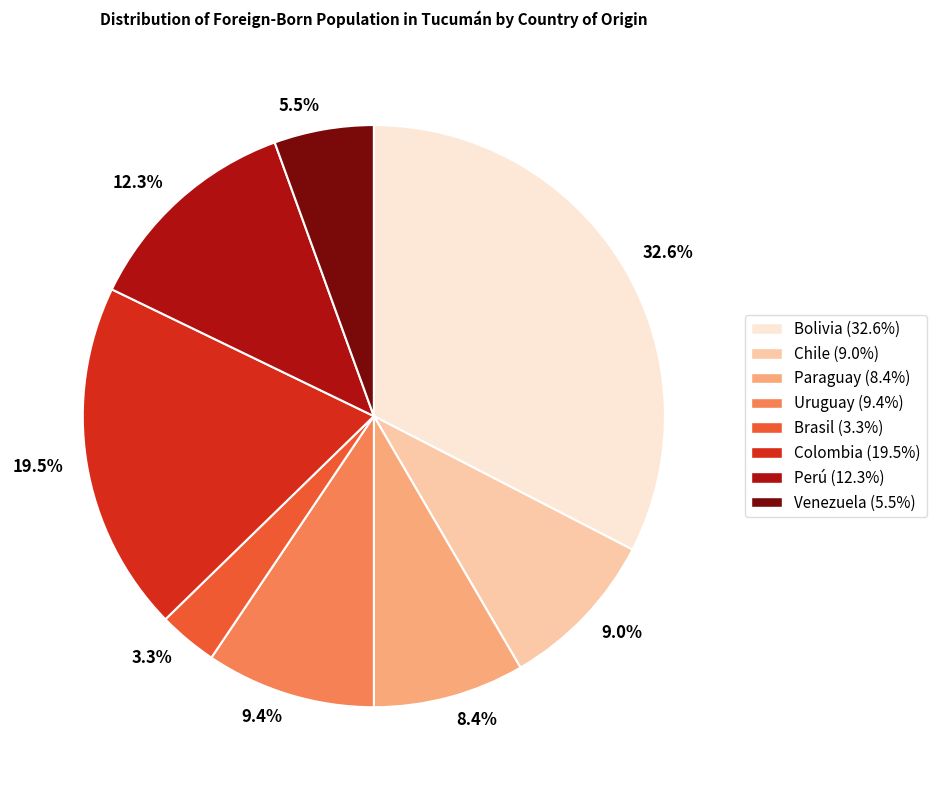

To the nearest percent, what is the difference between the largest and smallest slice percentages?

29%